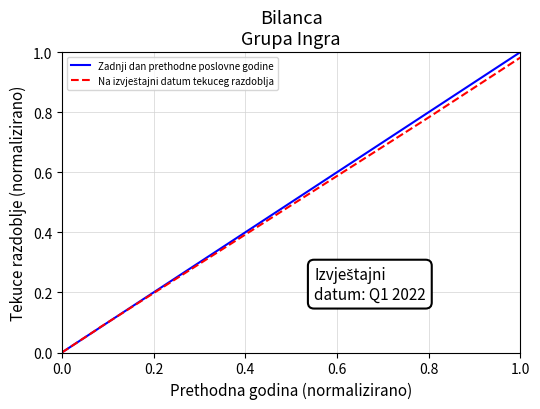

Is it true that Zadnji dan prethodne poslovne godine equals 0.0 at 12?

False